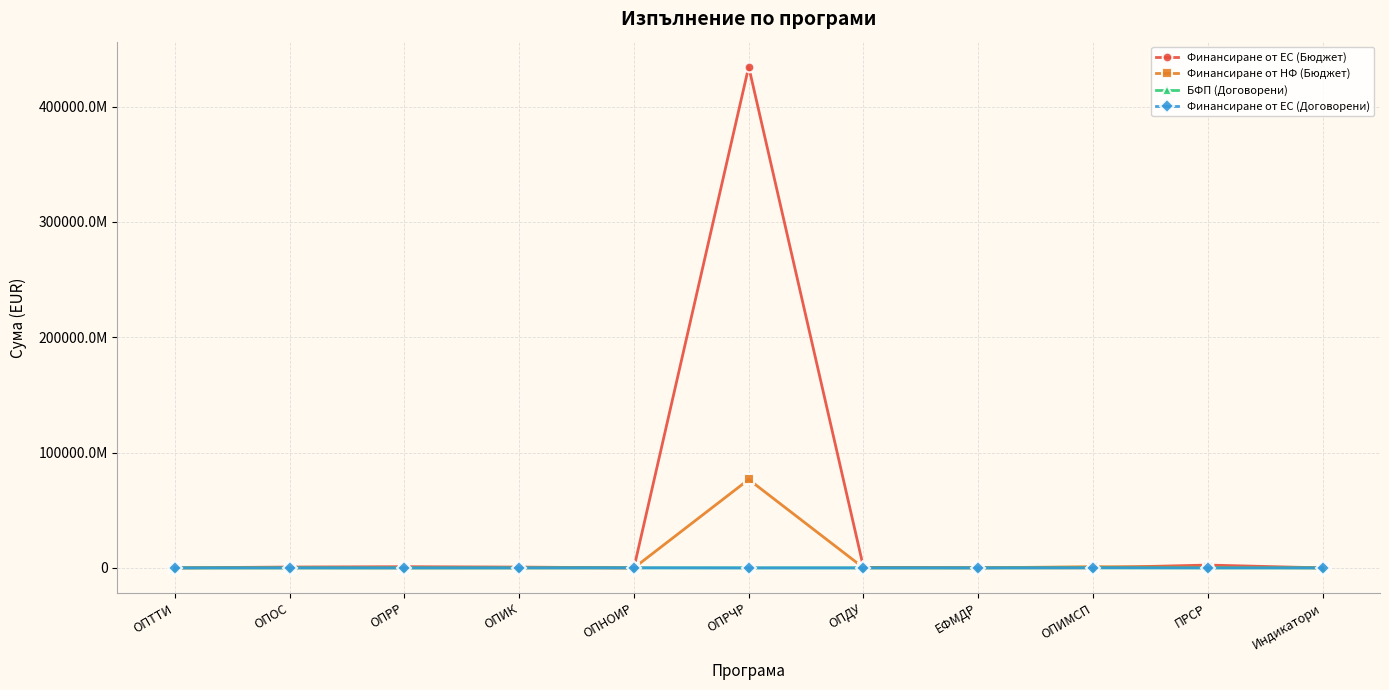

True or false: Финансиране от ЕС (Бюджет) has more than 0 points higher than both neighbors.

True